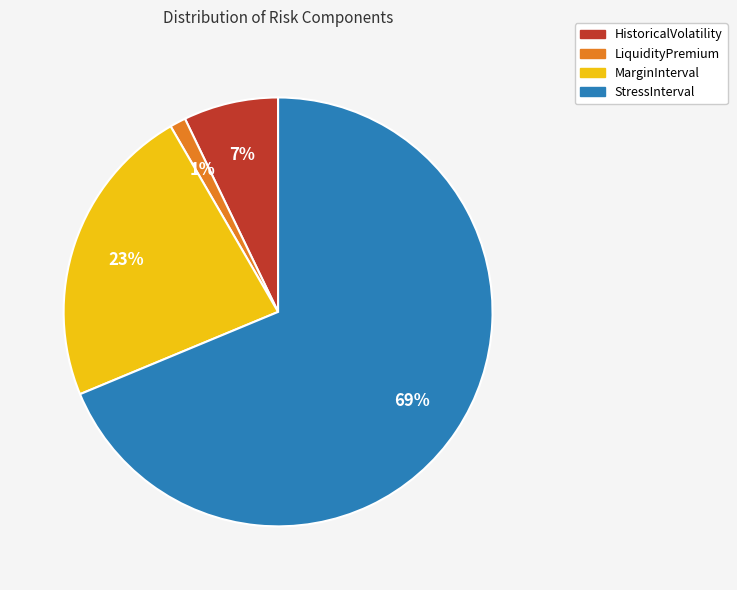

To the nearest percent, what is the combined percentage of HistoricalVolatility and StressInterval?

76%